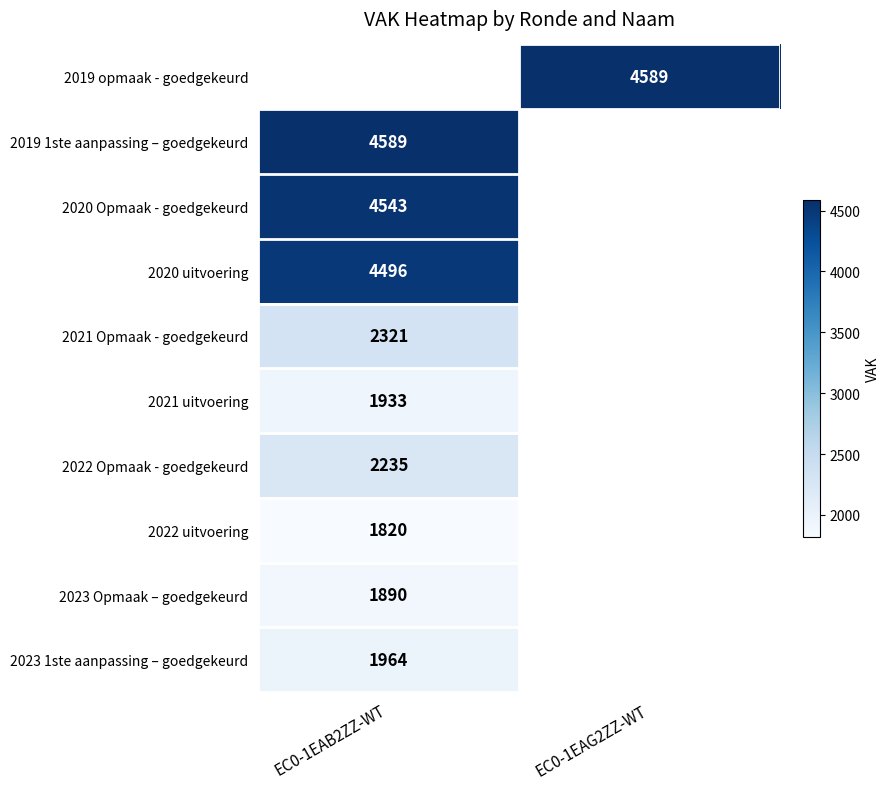

The 2023 Opmaak – goedgekeurd series shows 3025 at EC0-1EAB2ZZ-WT. True or false?

False